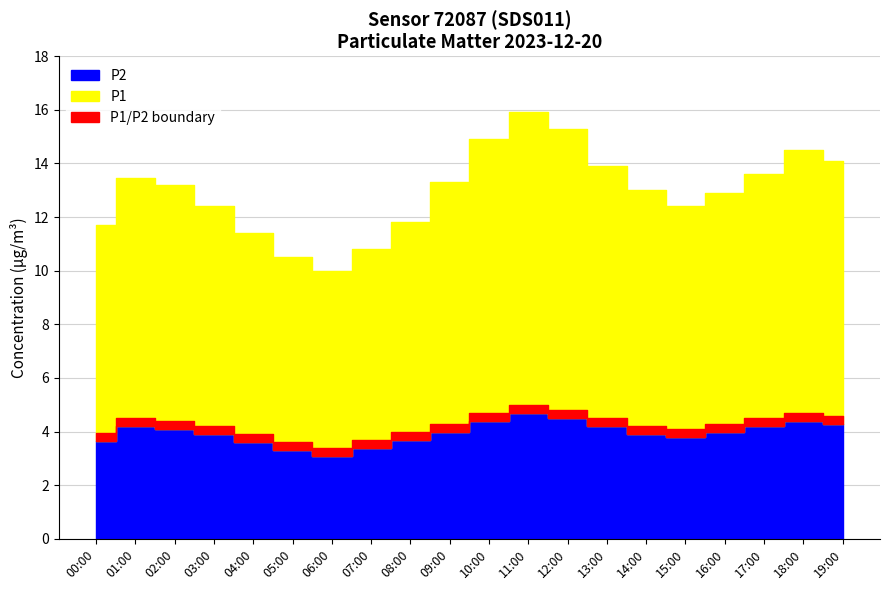

At which category does P2 reach its first local peak?

01:00